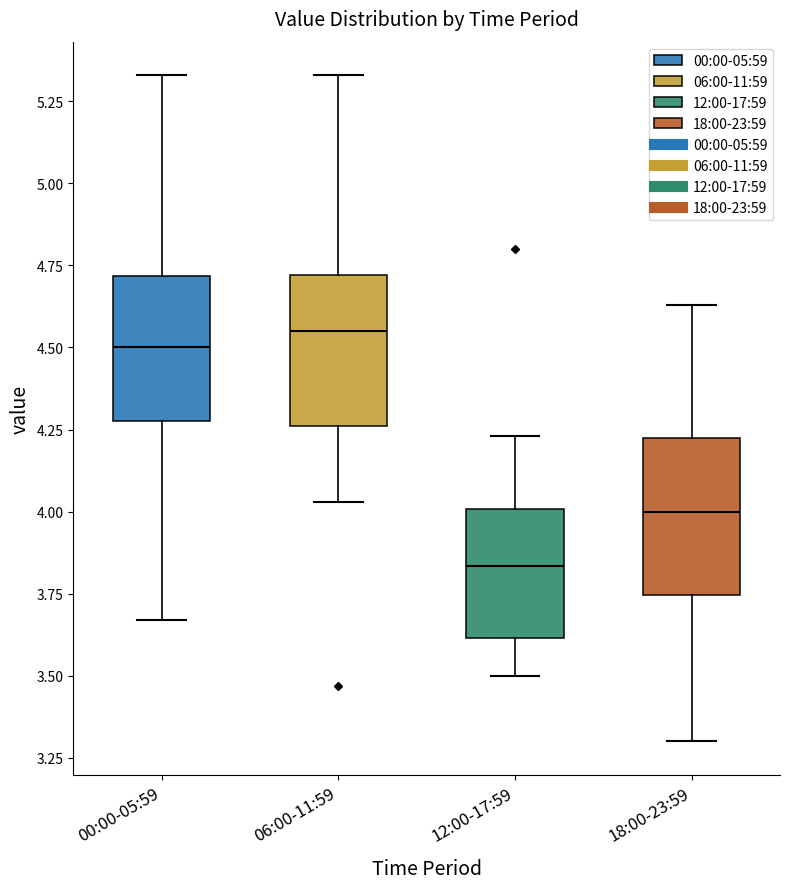

Reading left to right, read every box against the y-axis: the position of its median line, the range the box covers, and the ends of its whiskers. The values are not printed on the chart, so give them approximately, as read against the axis.

00:00-05:59: median 4.50, box 4.30 to 4.70, whiskers 3.65 to 5.35
06:00-11:59: median 4.55, box 4.25 to 4.70, whiskers 4.05 to 5.35
12:00-17:59: median 3.85, box 3.60 to 4.00, whiskers 3.50 to 4.25
18:00-23:59: median 4.00, box 3.75 to 4.25, whiskers 3.30 to 4.65